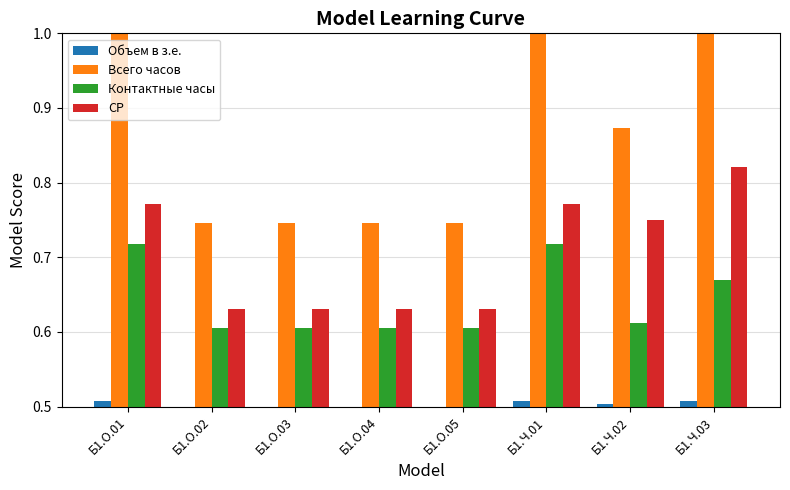

How many groups of bars are there?

8